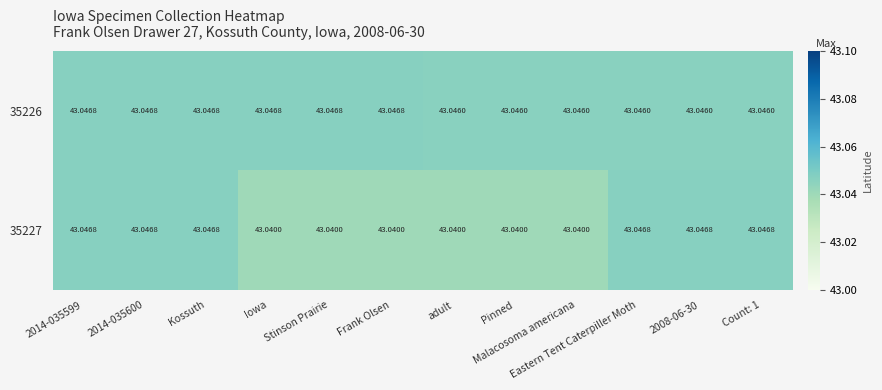

Is the value of 35227 at 2014-035600 greater than the value of 35226 at Pinned?

Yes